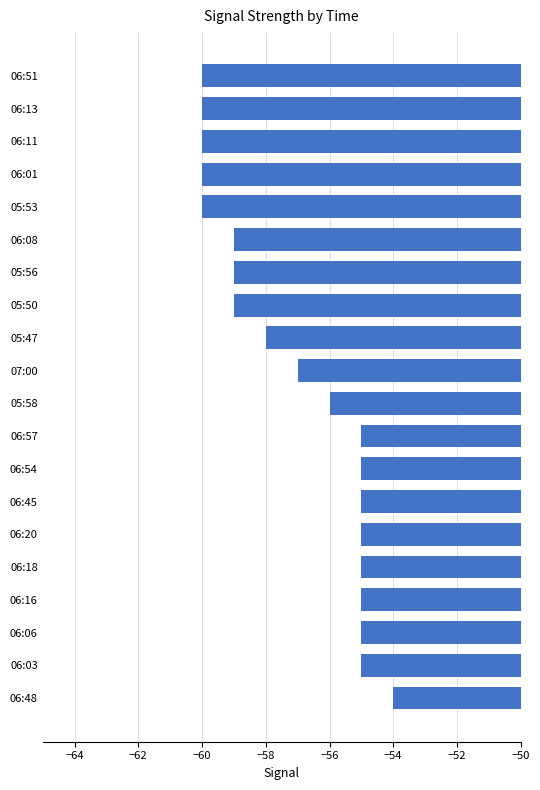

What value does the data have at 06:13?

-60